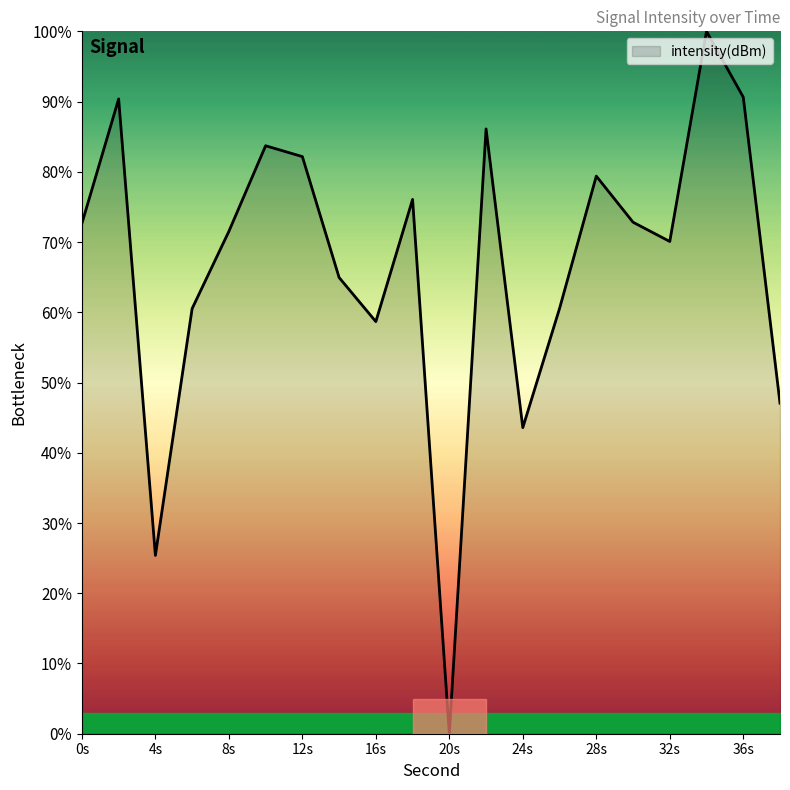

What is the maximum value shown in the chart?

100.0